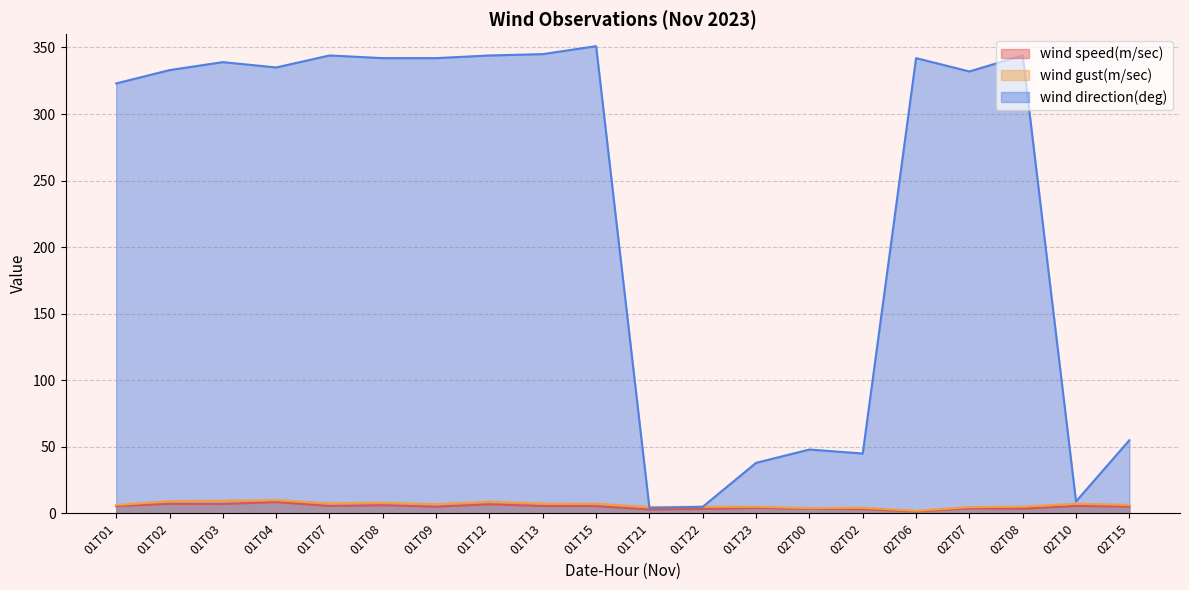

What position from the right is 01T13?

12